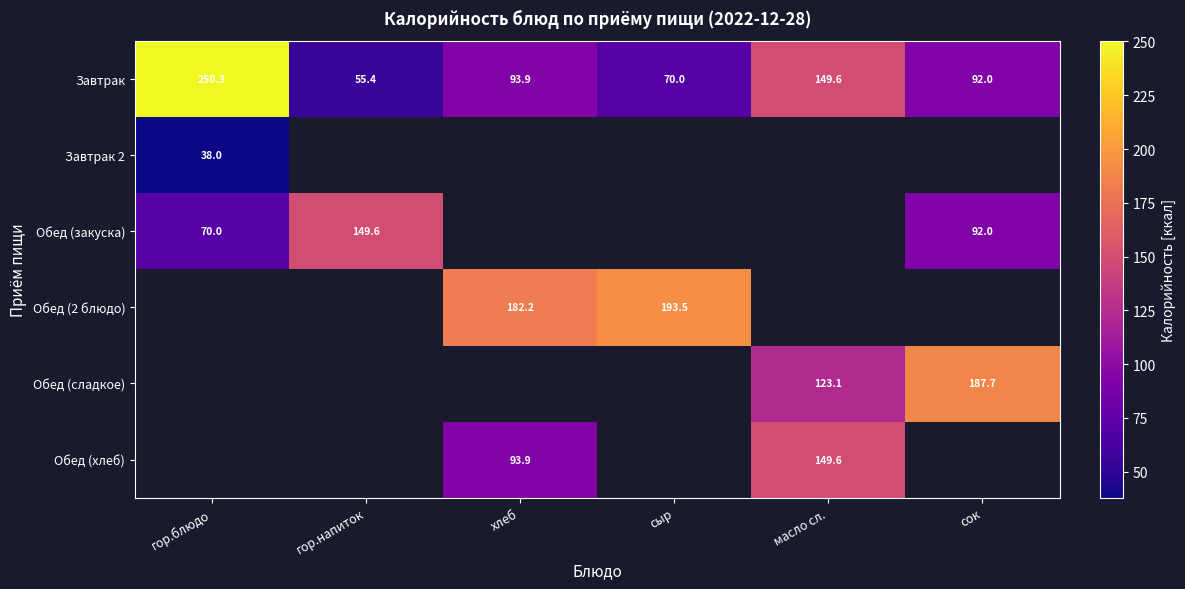

What is the difference between the second highest and minimum values in the Завтрак series?

94.2